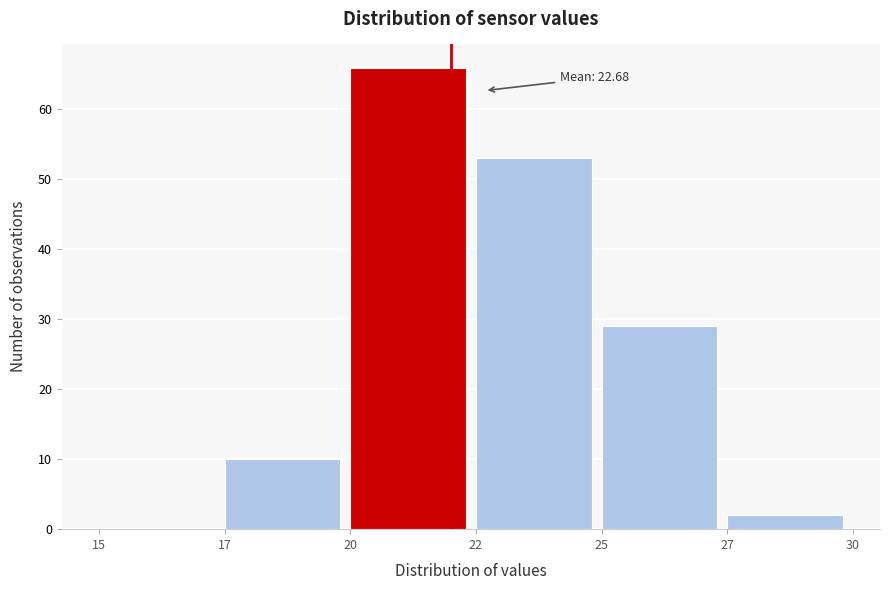

Reading left to right, transcribe all the data shown in this chart.

15=0	17=10	20=66	22=53	25=29	27=2